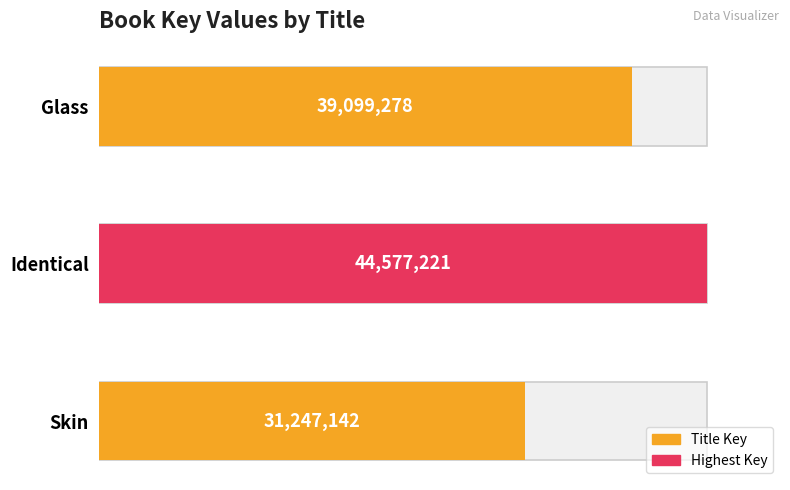

Reading left to right, what are all the values shown in this chart?

39099278	44577221	31247142